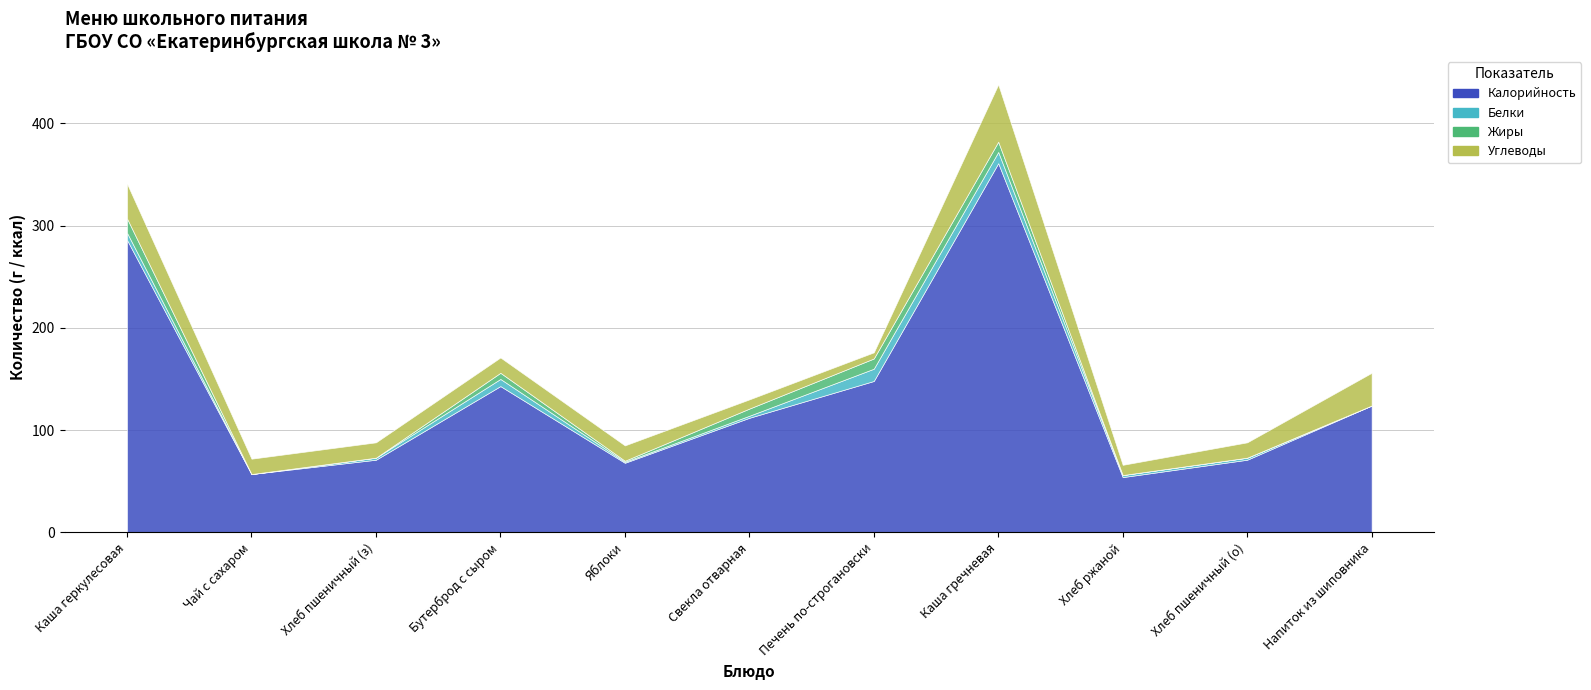

At which label does Белки reach its peak?

6